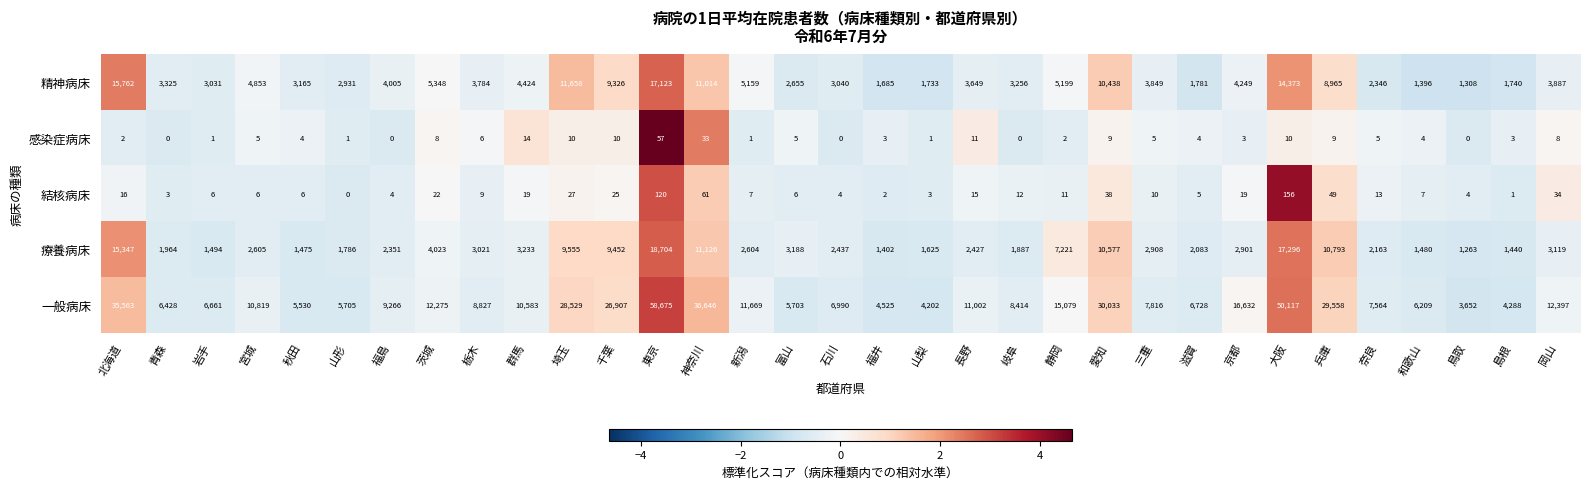

At which label does 精神病床 reach its minimum?

鳥取